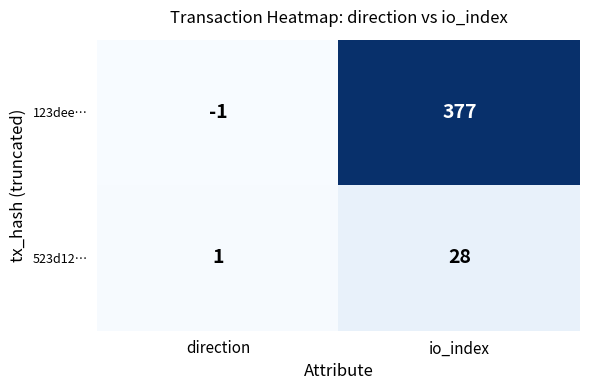

Which series has the widest spread of values?

123dee…